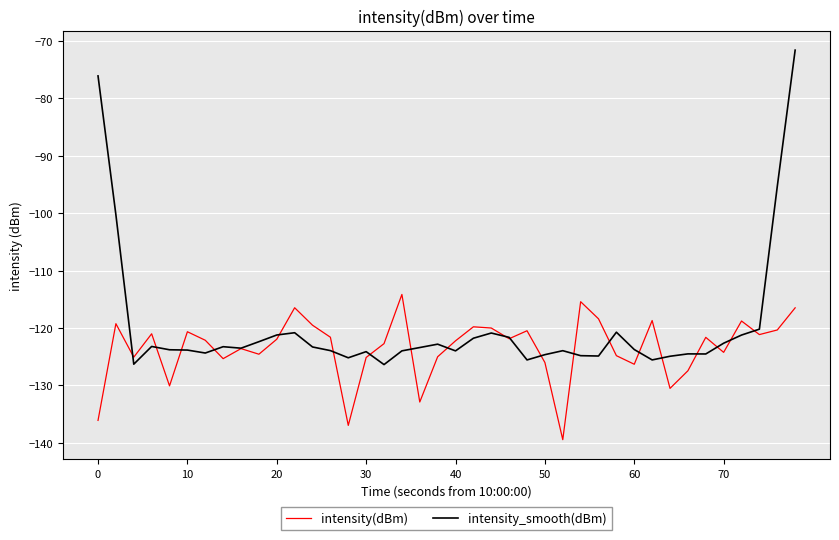

Rank the series by their average value, from lowest to highest.

intensity(dBm), intensity_smooth(dBm)